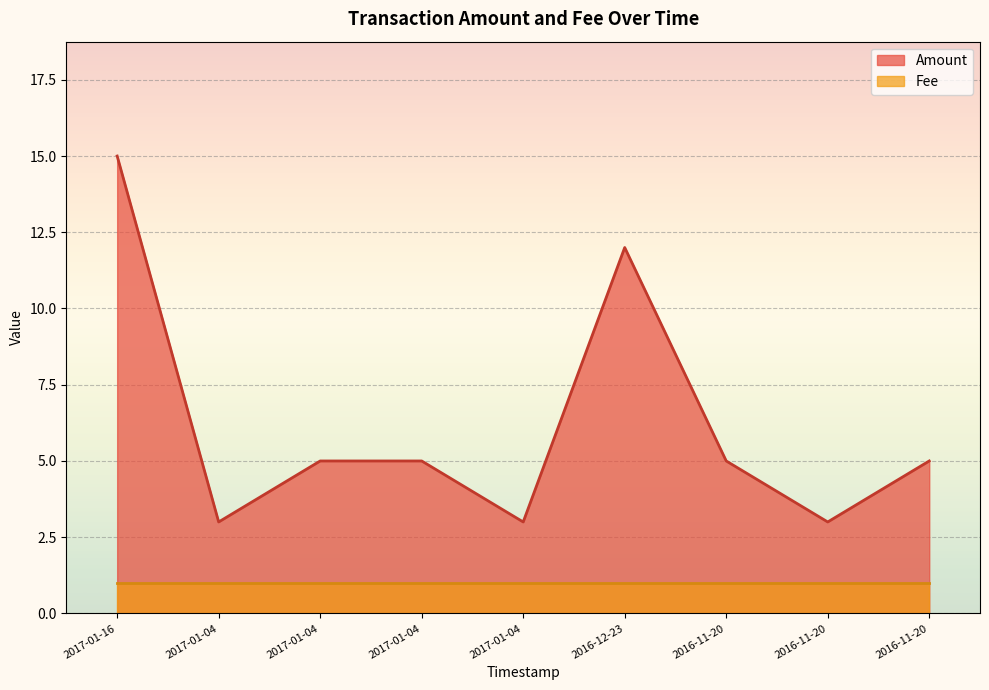

How many data points are less than 5?

3